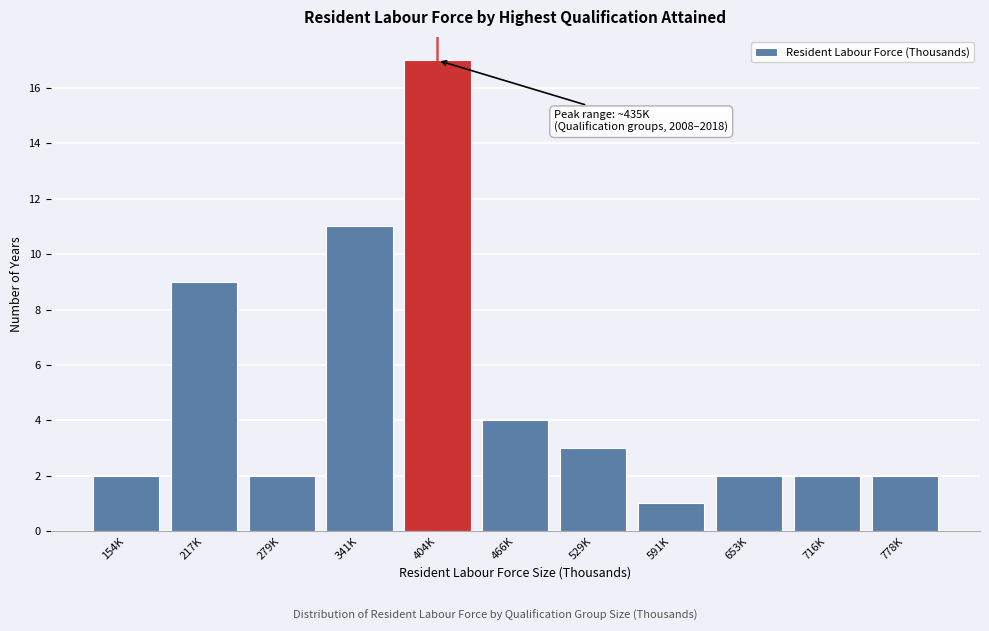

Reading left to right, extract all data points from this chart.

2	9	2	11	17	4	3	1	2	2	2